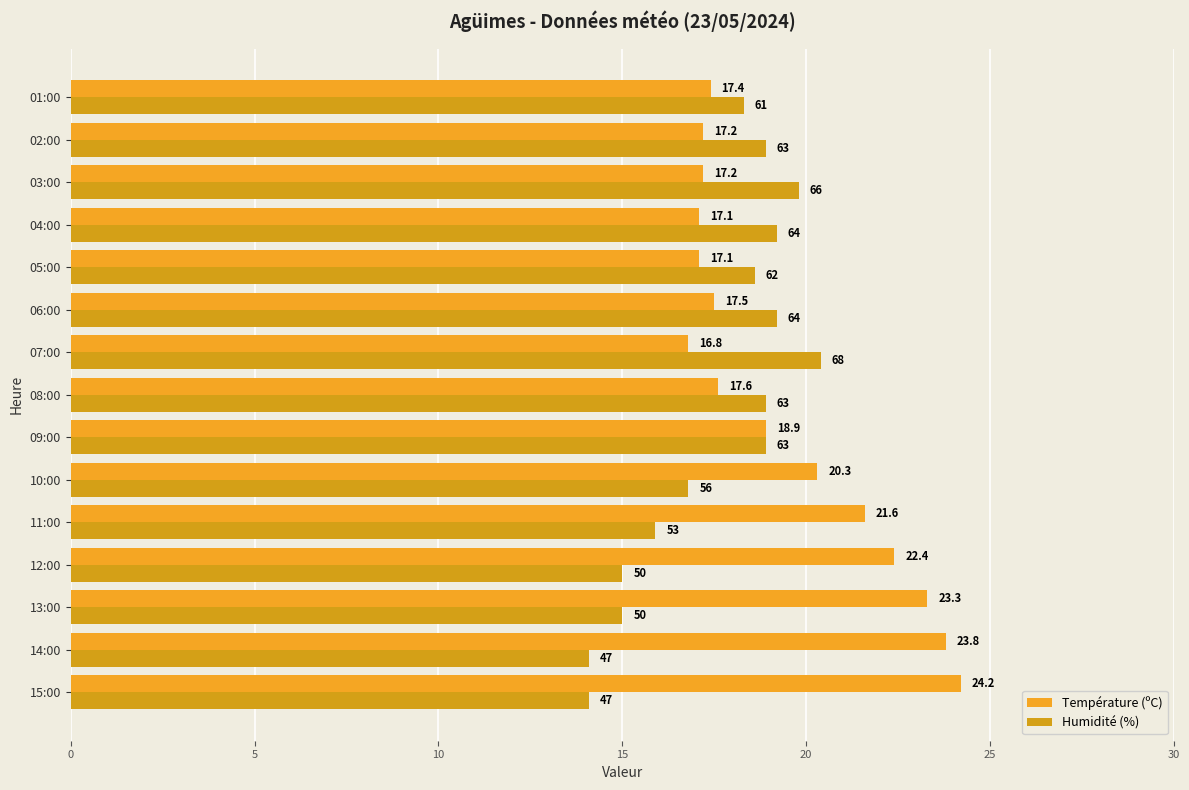

Reading right to left, extract all data points from this chart.

Température (ºC): 17.4	17.2	17.2	17.1	17.1	17.5	16.8	17.6	18.9	20.3	21.6	22.4	23.3	23.8	24.2
Humidité (%): 18.3	18.9	19.8	19.2	18.6	19.2	20.4	18.9	18.9	16.8	15.9	15.0	15.0	14.1	14.1